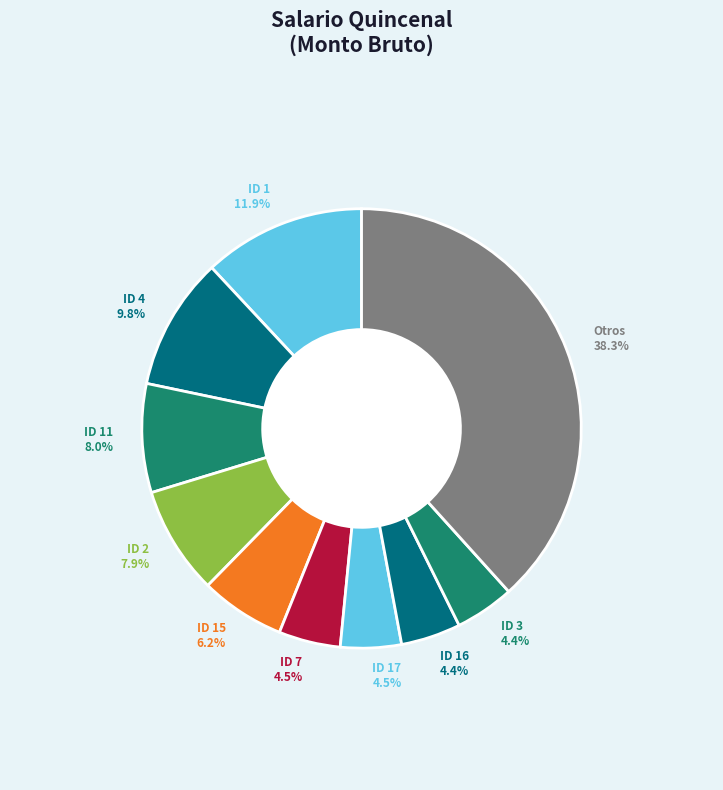

Combined, what portion of the pie is ID 11 and ID 7?

12.5%